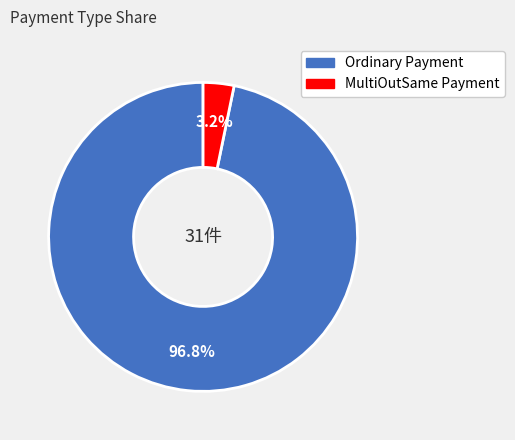

Which slice is the smallest?

MultiOutSame Payment